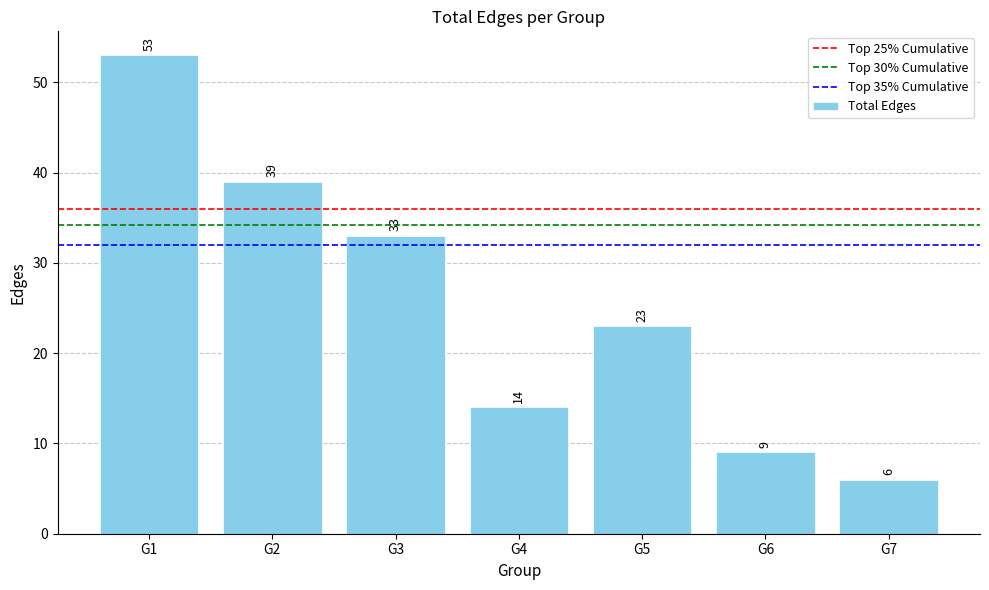

What is the change in value from G1 to G6?

-44